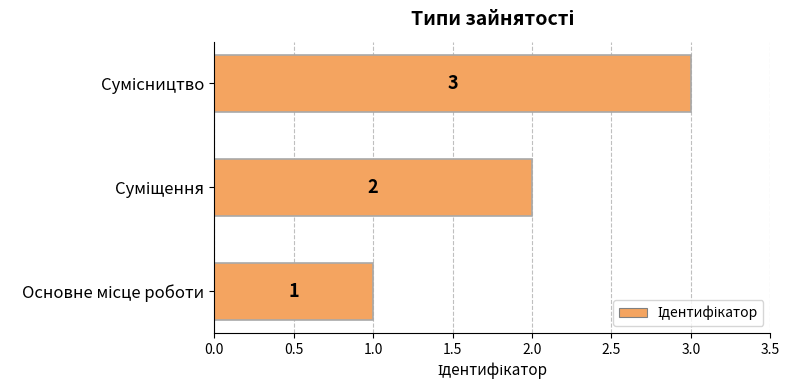

How many values are between 1 and 3?

3